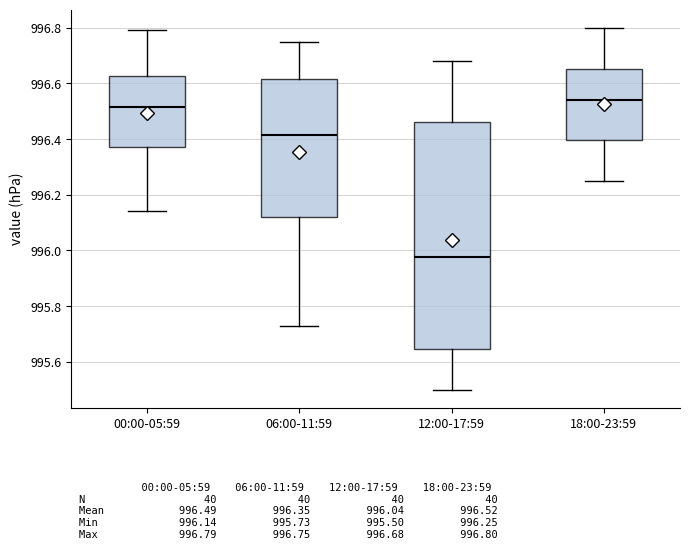

Where does the lower whisker of the box for 12:00-17:59 end on the y-axis? The values are not printed on the chart, so give them approximately, as read against the axis.

995.50